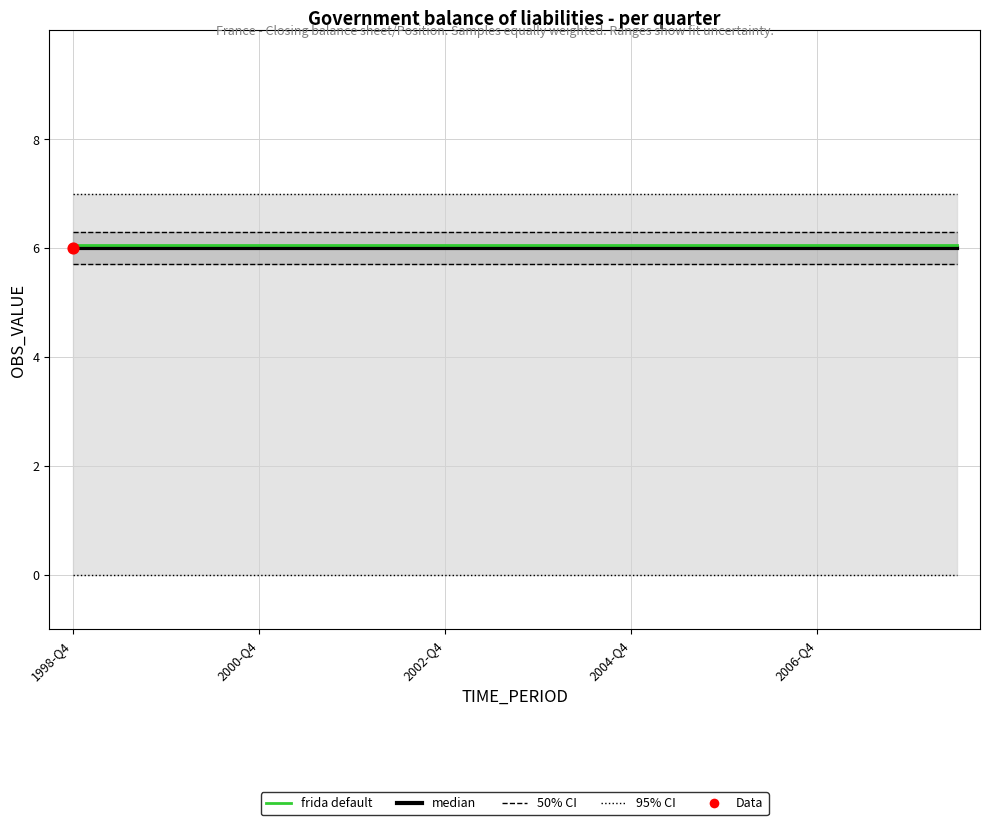

Which series has the largest total across all categories?

frida default